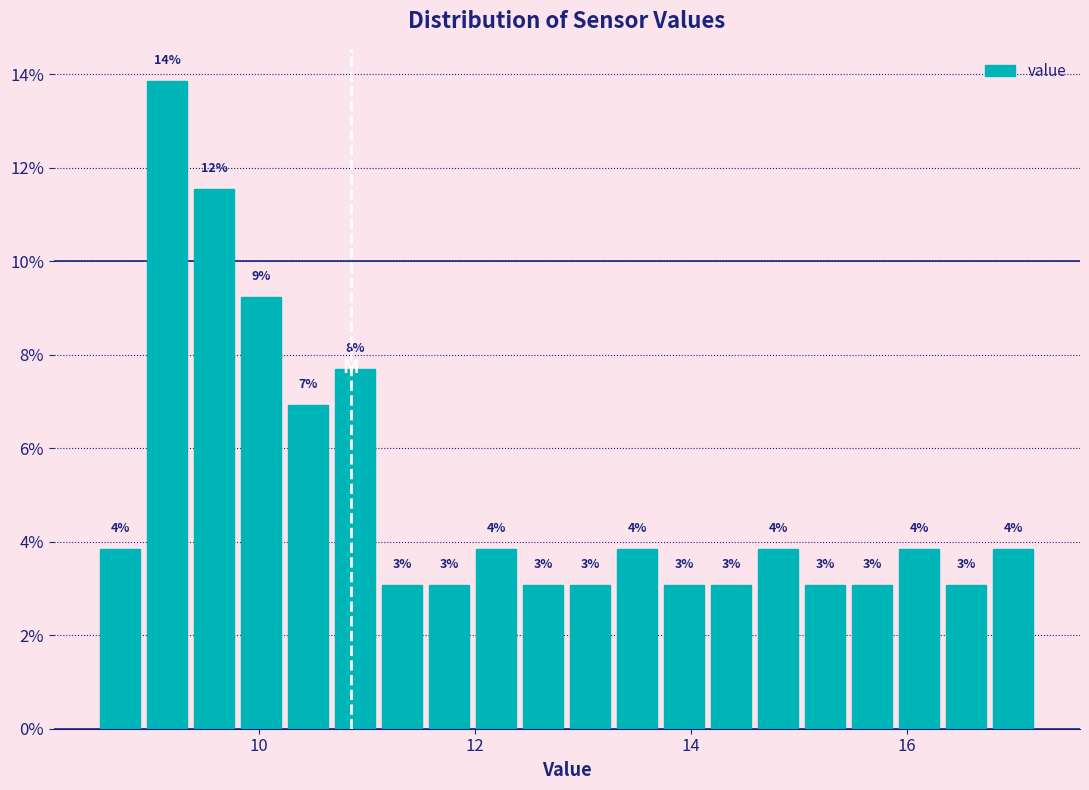

Read against the x-axis, roughly where is the centre of the tallest bar?

9.2